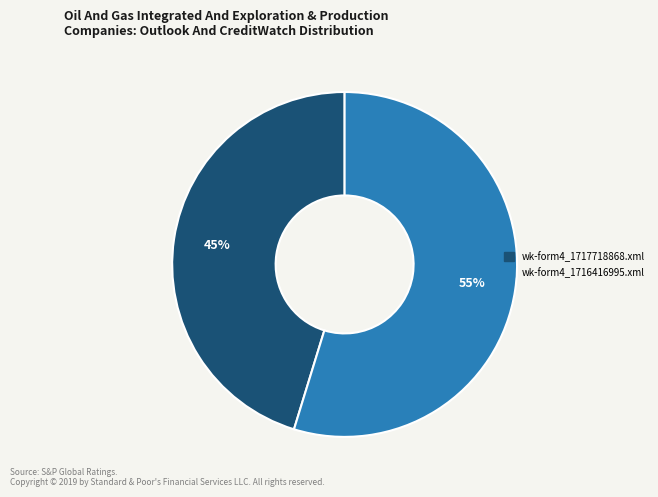

Combined, do wk-form4_1717718868.xml and wk-form4_1716416995.xml account for over 50%?

Yes